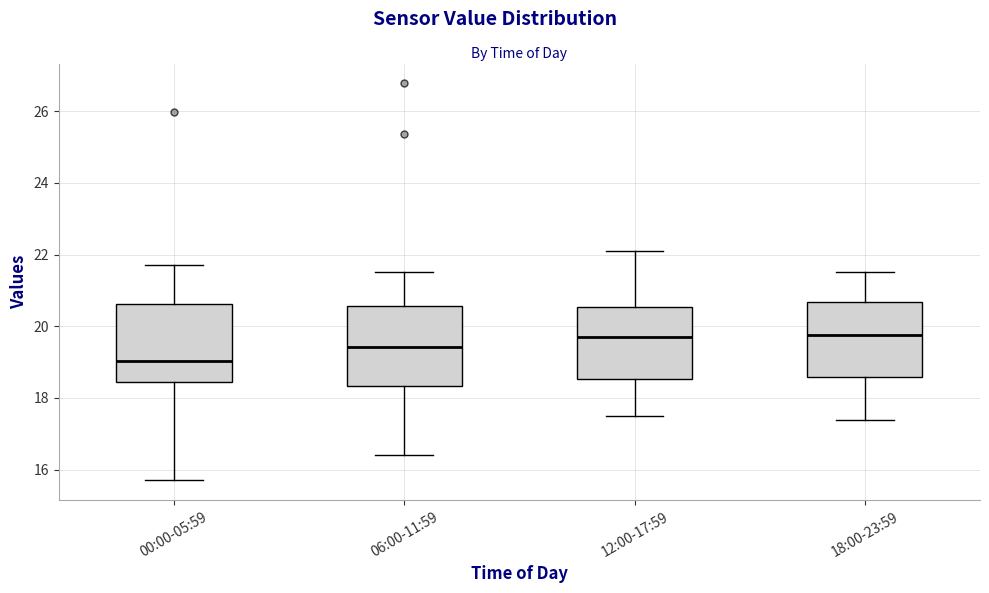

Reading left to right, read every box against the y-axis: the position of its median line, the range the box covers, and the ends of its whiskers. The values are not printed on the chart, so give them approximately, as read against the axis.

00:00-05:59: median 19.0, box 18.4 to 20.6, whiskers 15.8 to 21.8
06:00-11:59: median 19.4, box 18.4 to 20.6, whiskers 16.4 to 21.6
12:00-17:59: median 19.8, box 18.6 to 20.6, whiskers 17.6 to 22.2
18:00-23:59: median 19.8, box 18.6 to 20.6, whiskers 17.4 to 21.6